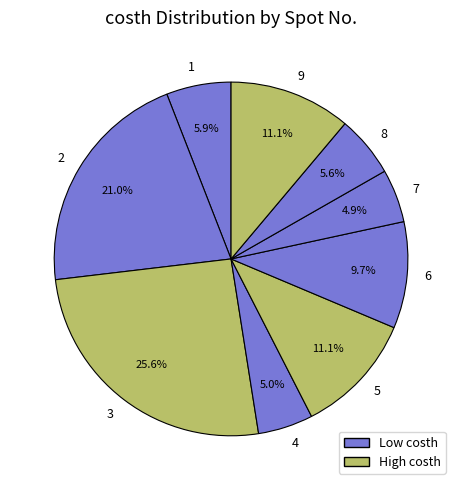

Between 8 and 3, which is larger?

3